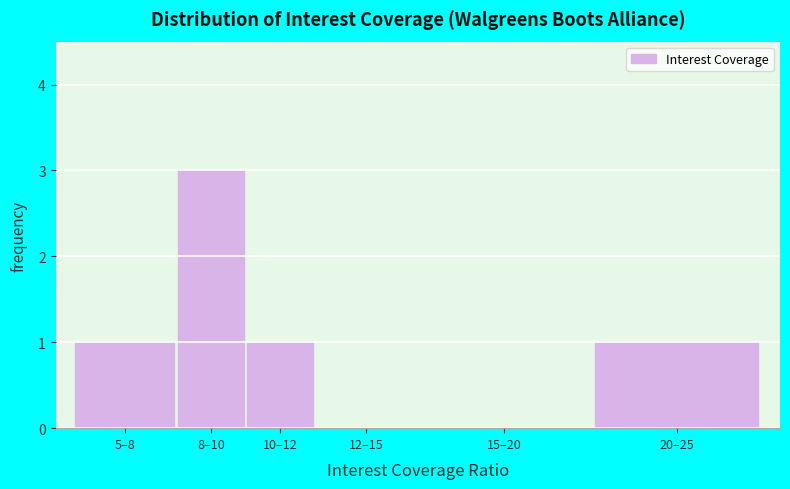

Reading left to right, what are all the values shown in this chart?

5–8=1	8–10=3	10–12=1	12–15=0	15–20=0	20–25=1